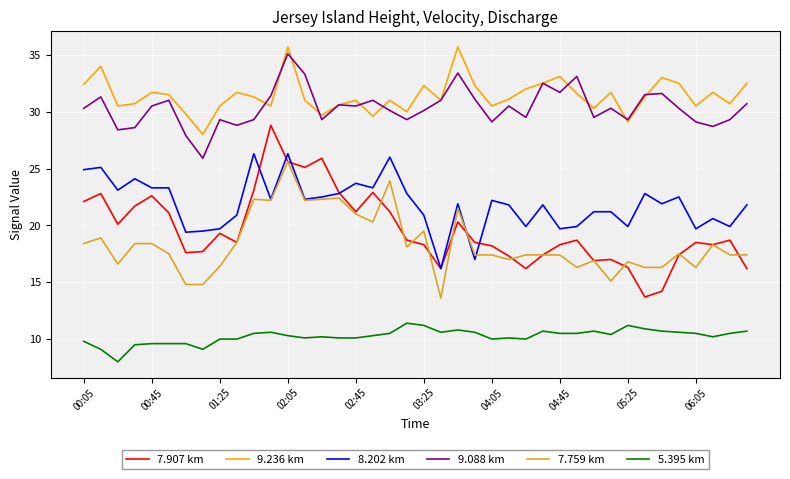

What is the minimum value for 8.202 km?

16.2